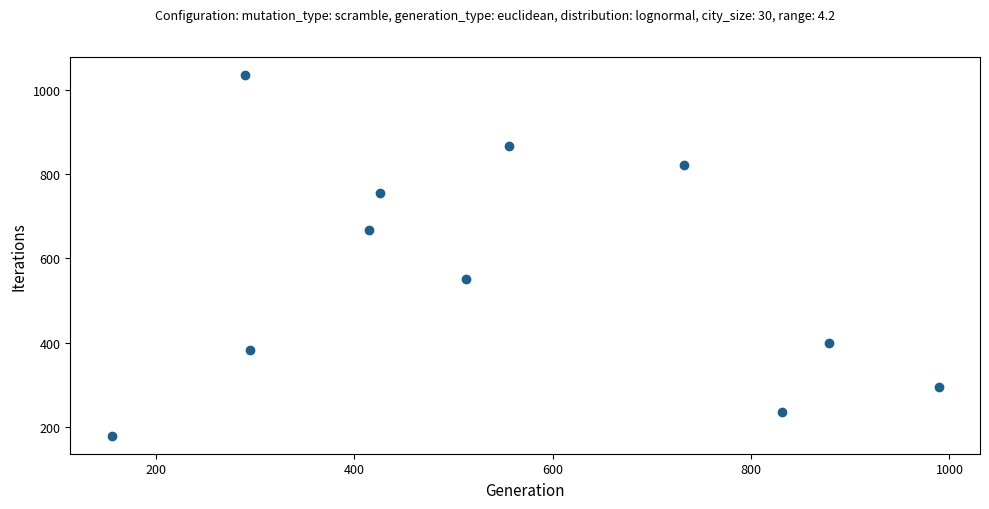

What is the average Y value?

562.3